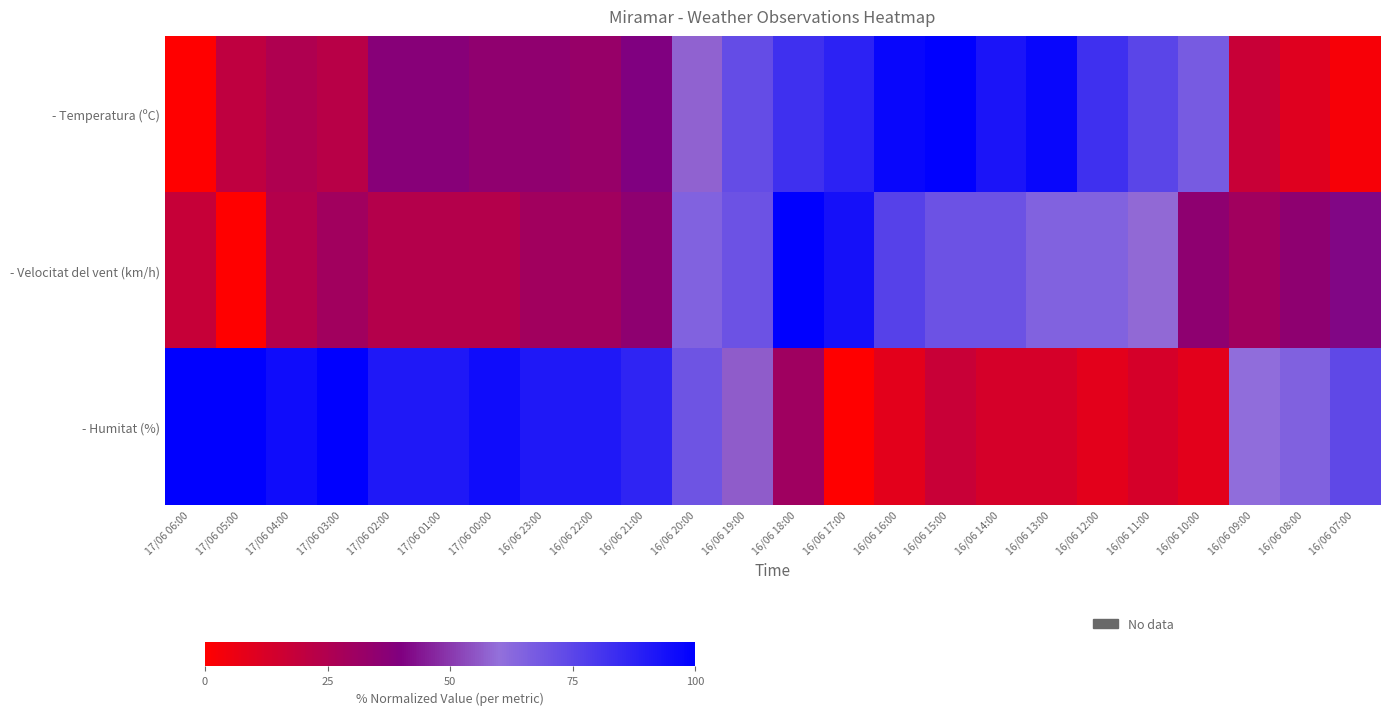

Which series changed the most between 16/06 18:00 and 16/06 14:00?

- Velocitat del vent (km/h)